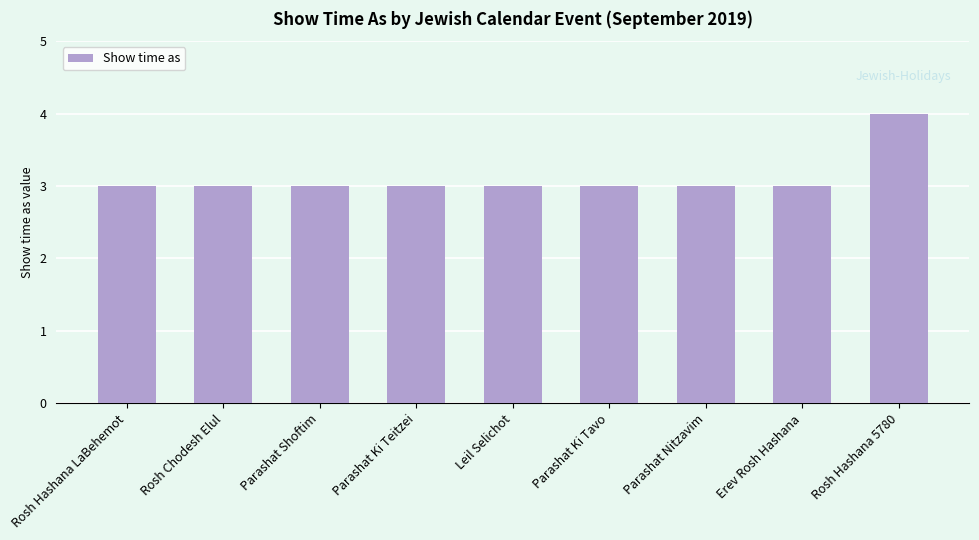

What is the sum of the values at Leil Selichot and Parashat Ki Teitzei?

6